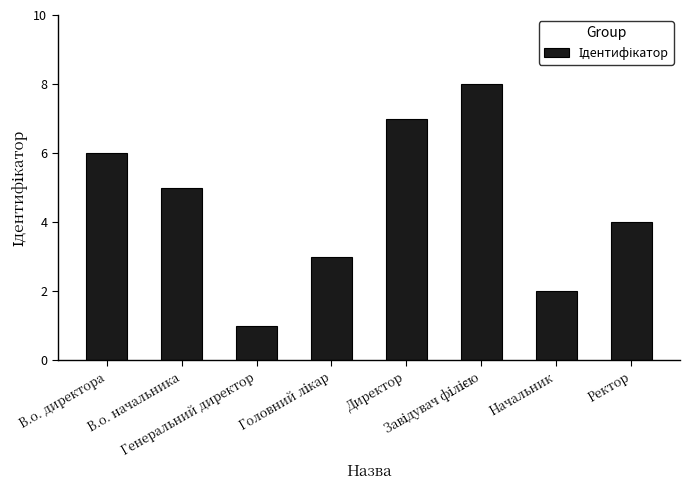

What is the greatest value displayed?

8